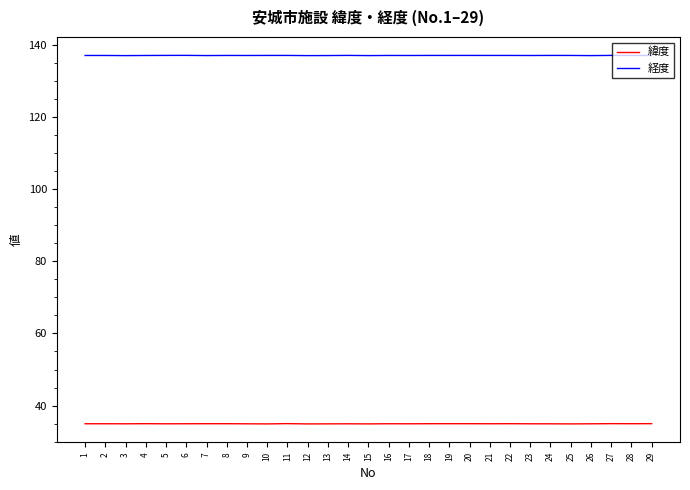

True or false: 経度 has more than 0 interior local peaks.

True